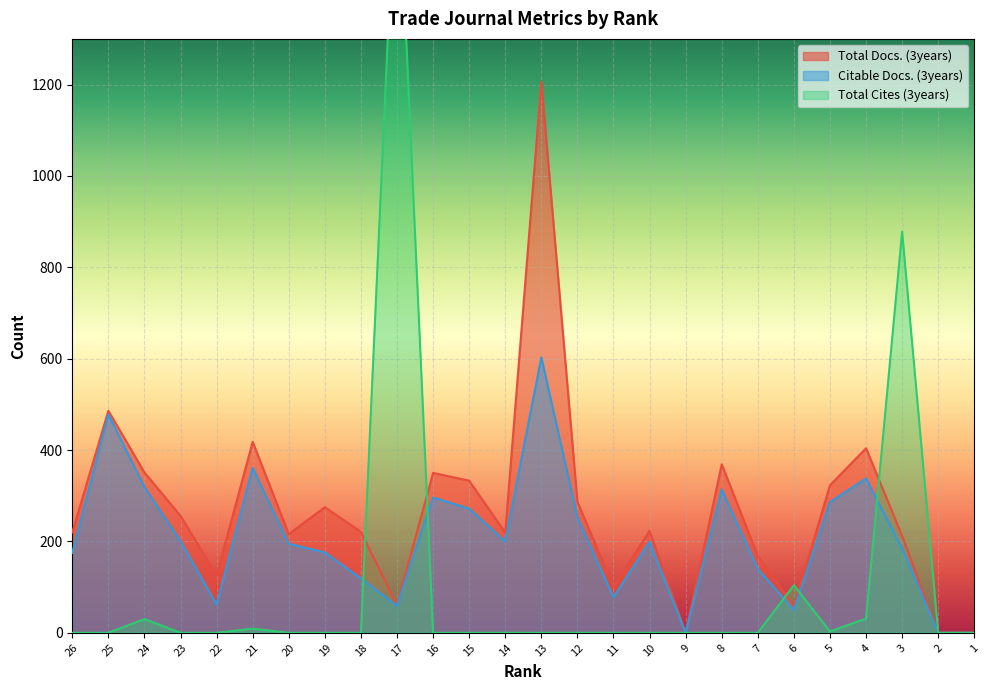

In Total Docs. (3years), how many points are lower than both neighbors (excluding endpoints)?

7